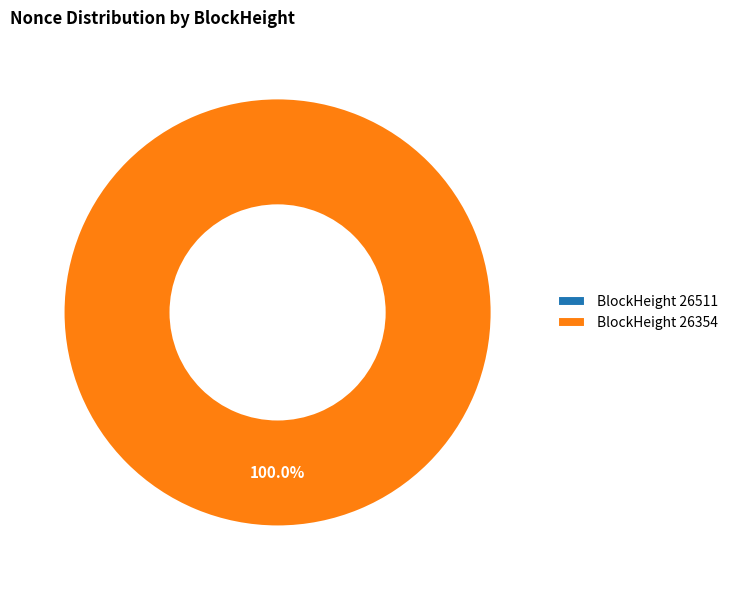

True or false: 26511 accounts for 1% of the total.

False